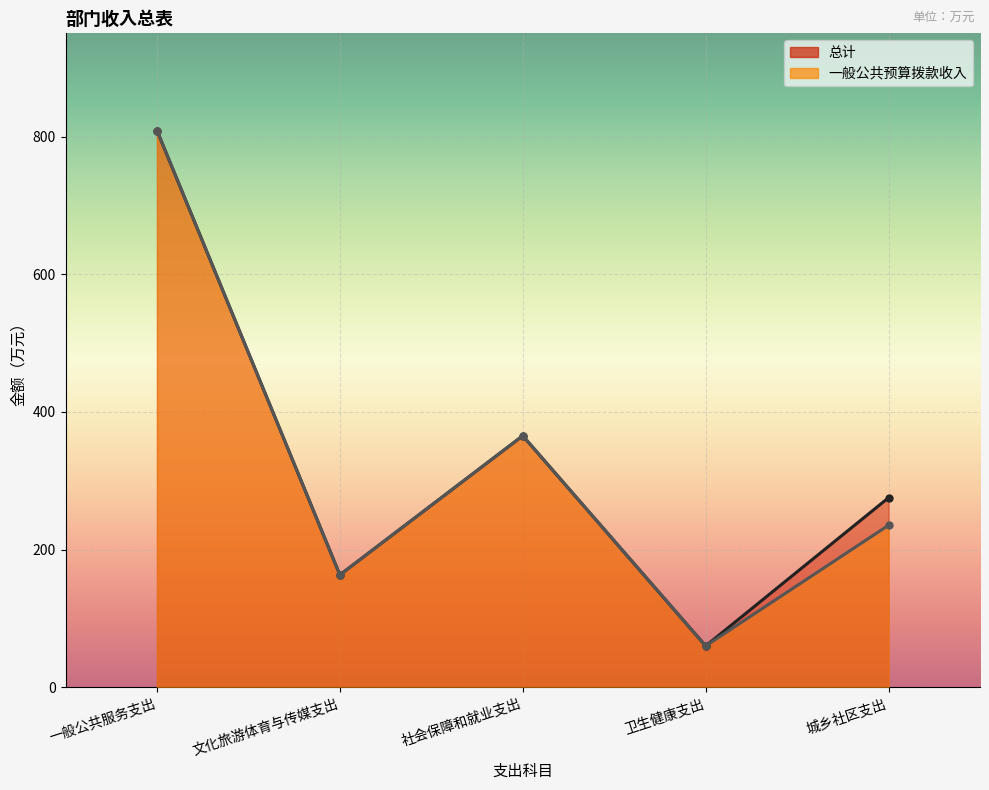

How many values in the 一般公共预算拨款收入 series exceed 235?

3